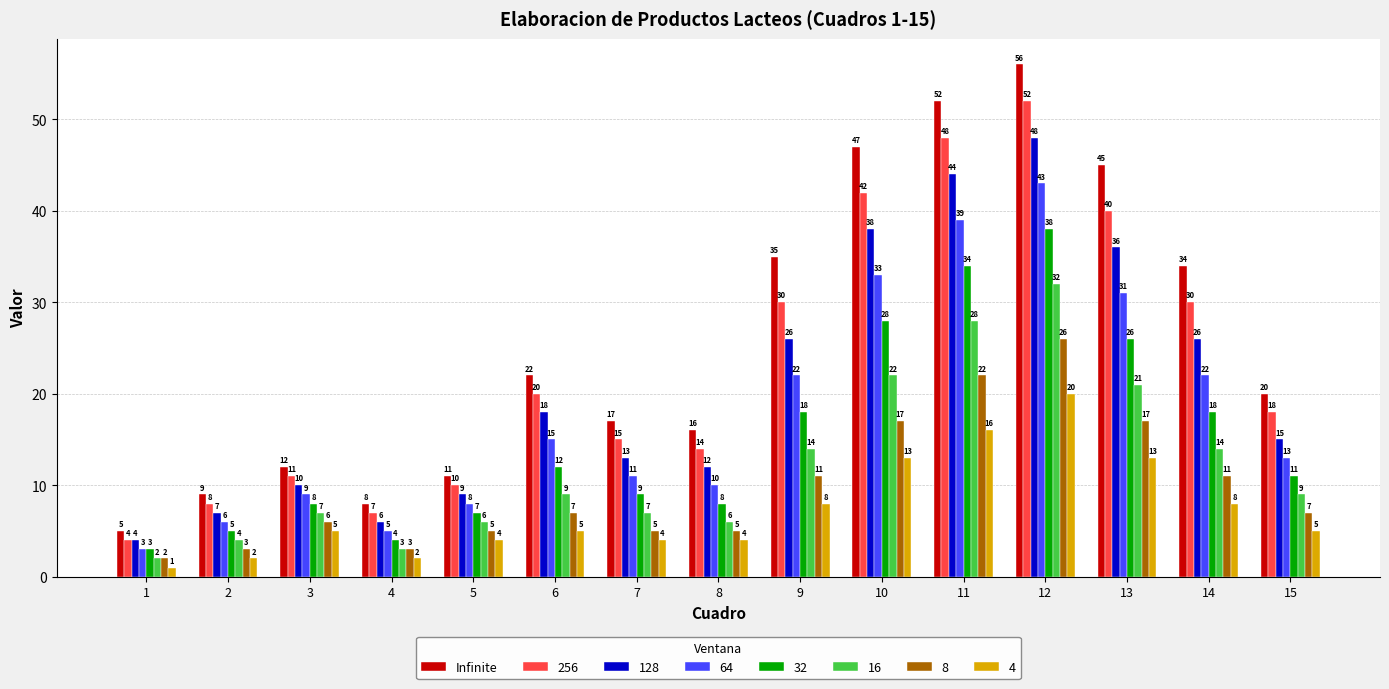

Between 11 and 15, which series saw the biggest shift?

Infinite